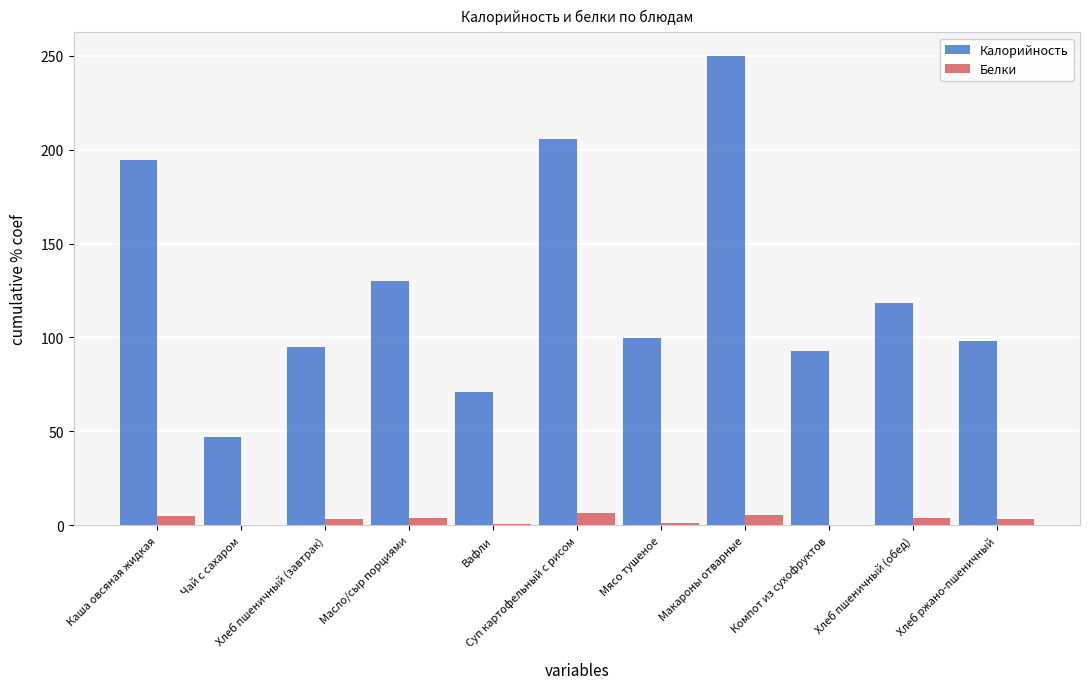

Which series has the largest total across all categories?

Калорийность